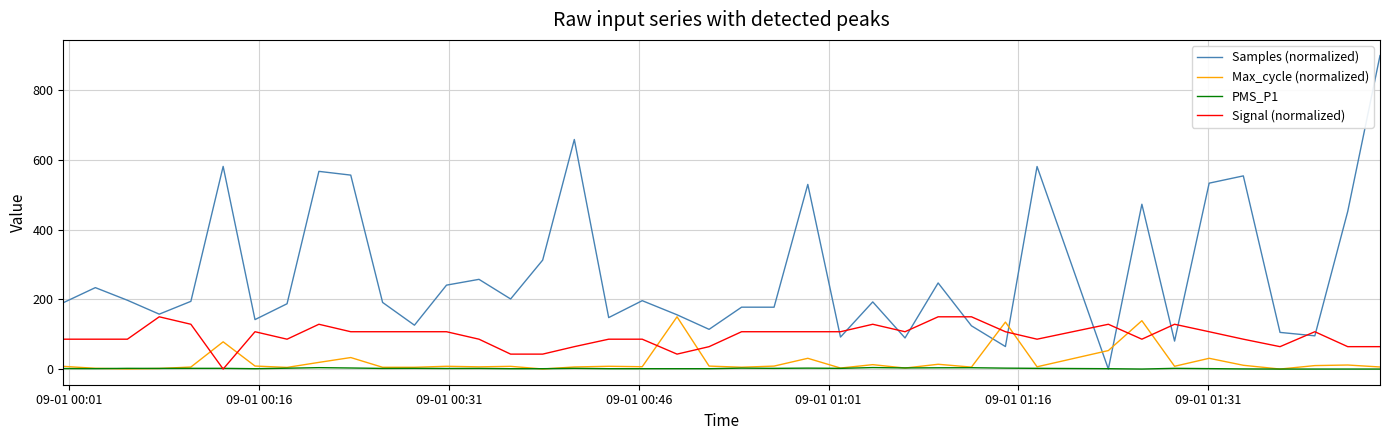

Which series has the largest range (max minus min)?

Samples (normalized)